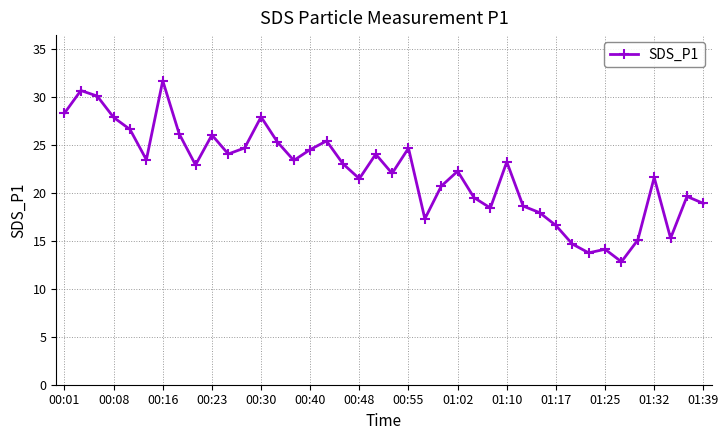

True or false: the data has more than 2 interior local peaks.

True